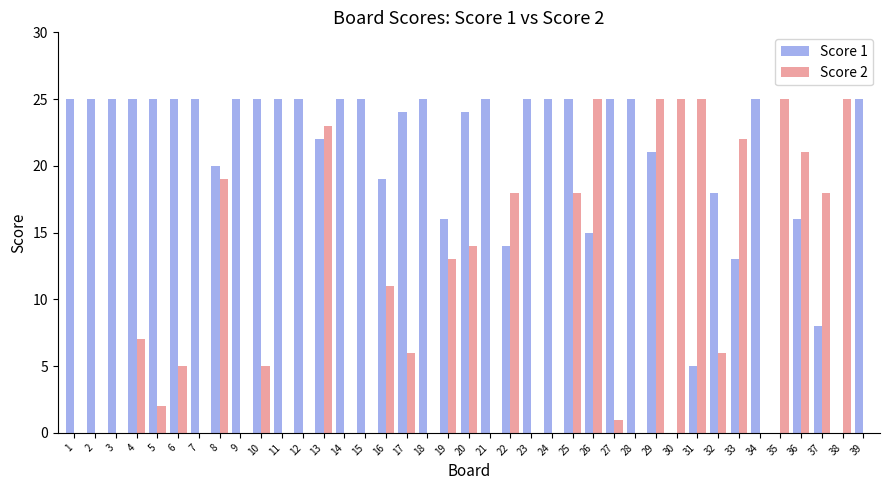

What is the maximum value shown in the chart?

25